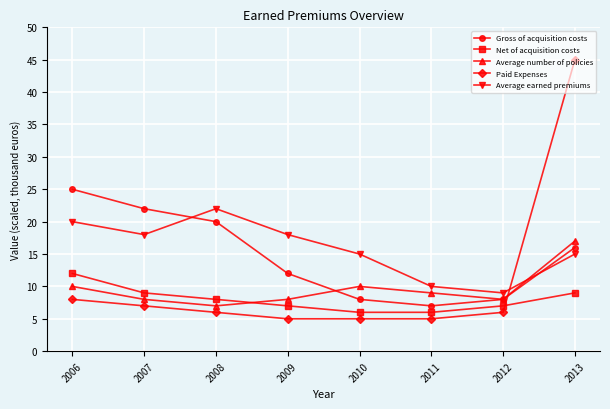

Reading left to right, transcribe all the data shown in this chart.

Gross of acquisition costs: 25	22	20	12	8	7	8	16
Net of acquisition costs: 12	9	8	7	6	6	7	9
Average number of policies: 10	8	7	8	10	9	8	17
Paid Expenses: 8	7	6	5	5	5	6	45
Average earned premiums: 20	18	22	18	15	10	9	15